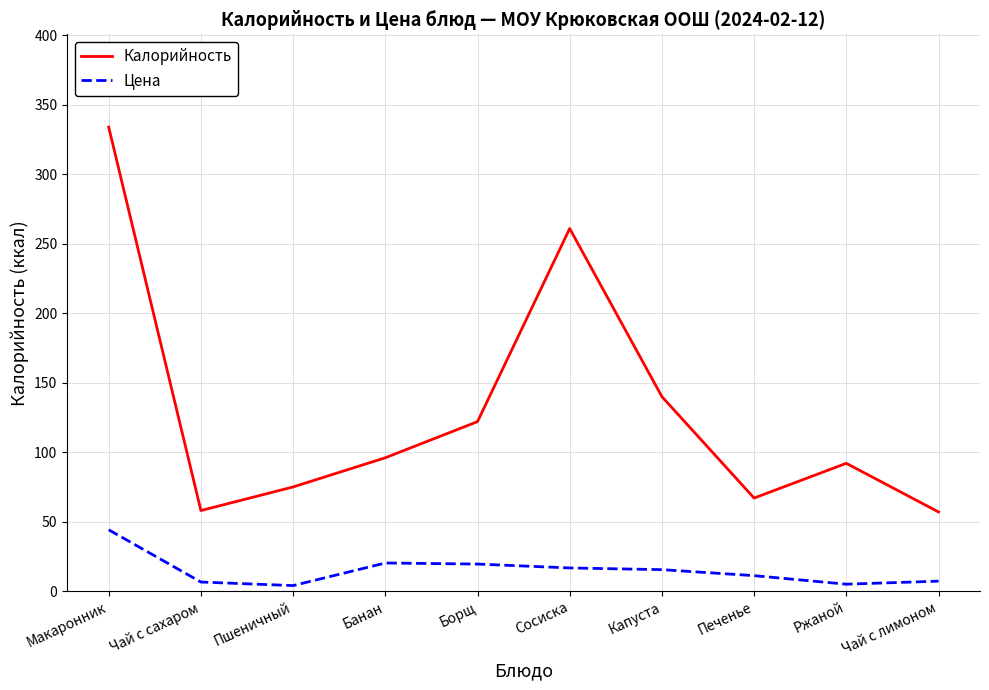

Which series has the largest total across all categories?

Калорийность